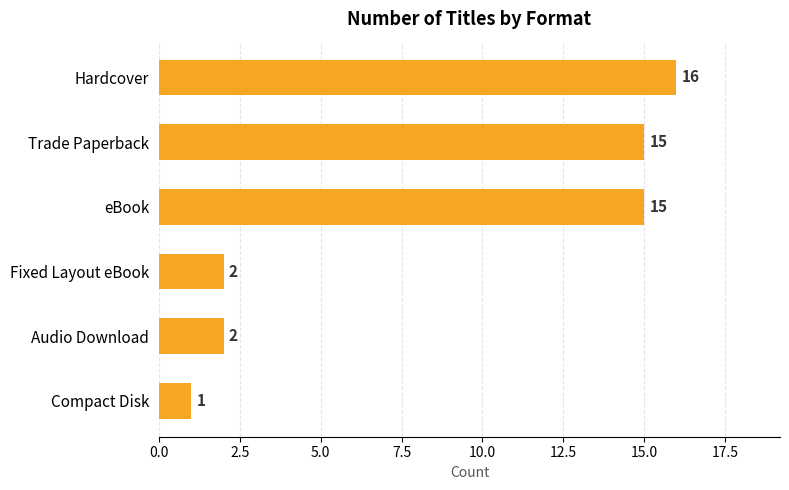

Is it true that the value at Fixed Layout eBook is 3?

False